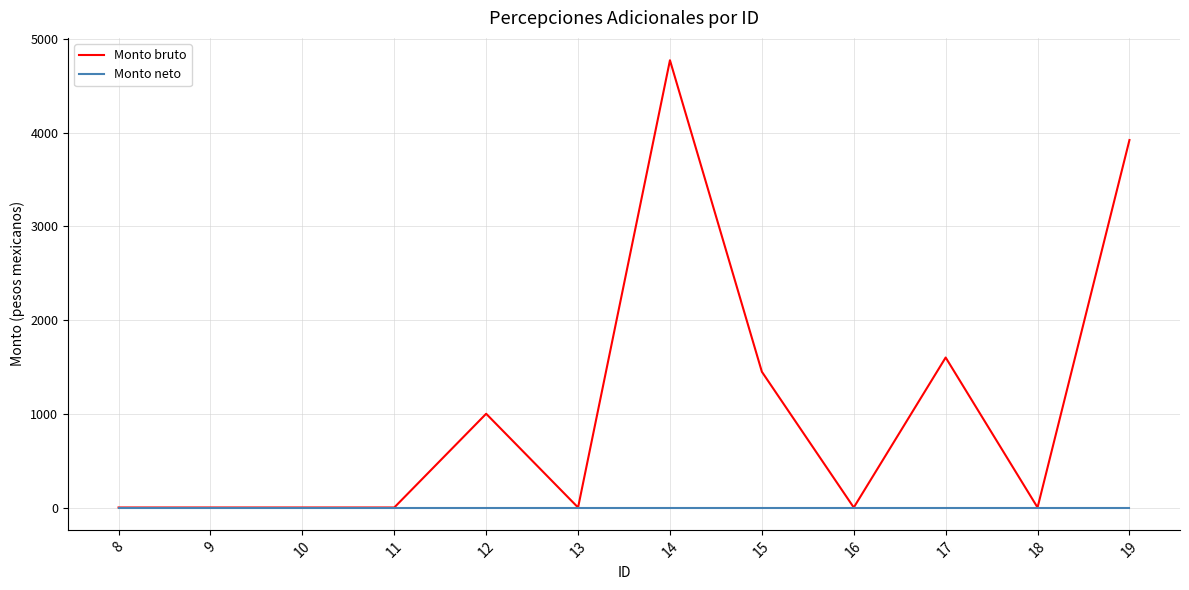

List the series in order of their peak value, lowest first.

Monto neto, Monto bruto